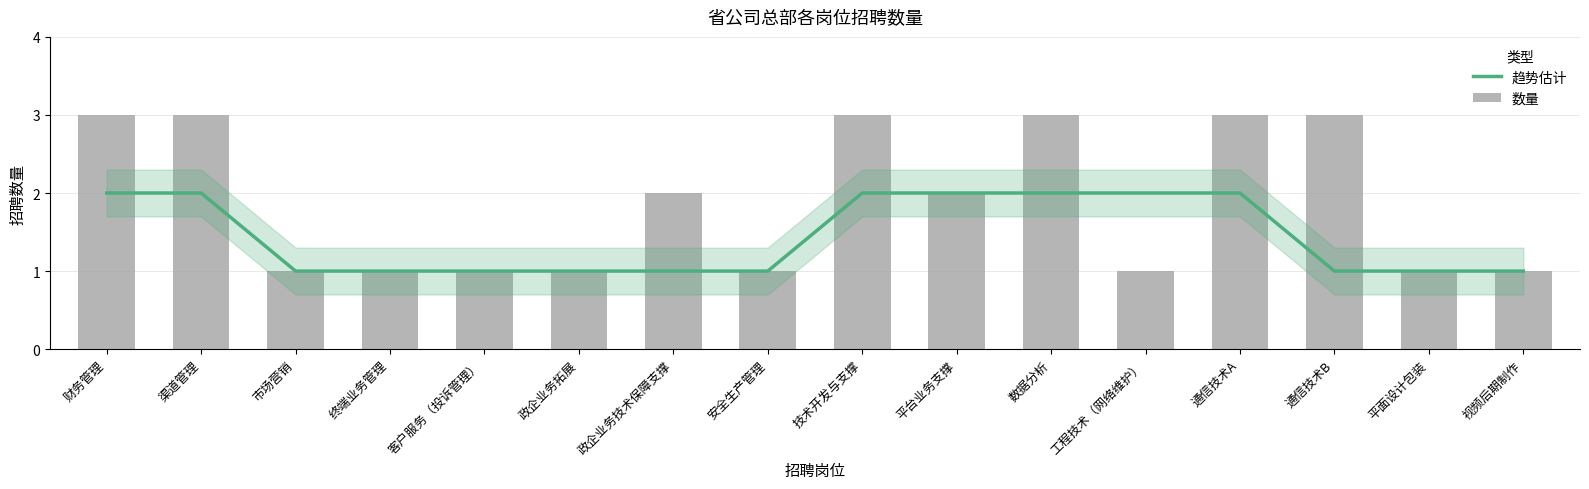

What is the approximate value of 数量 at 平面设计包装?

1